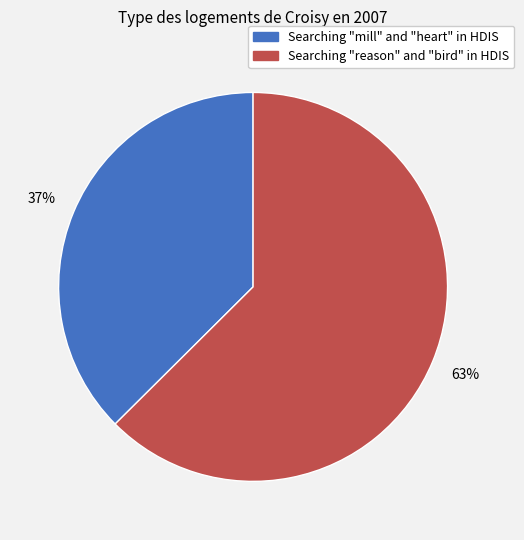

Approximately how many times larger is the value at Searching "mill" and "heart" in HDIS compared to Searching "reason" and "bird" in HDIS?

0.6